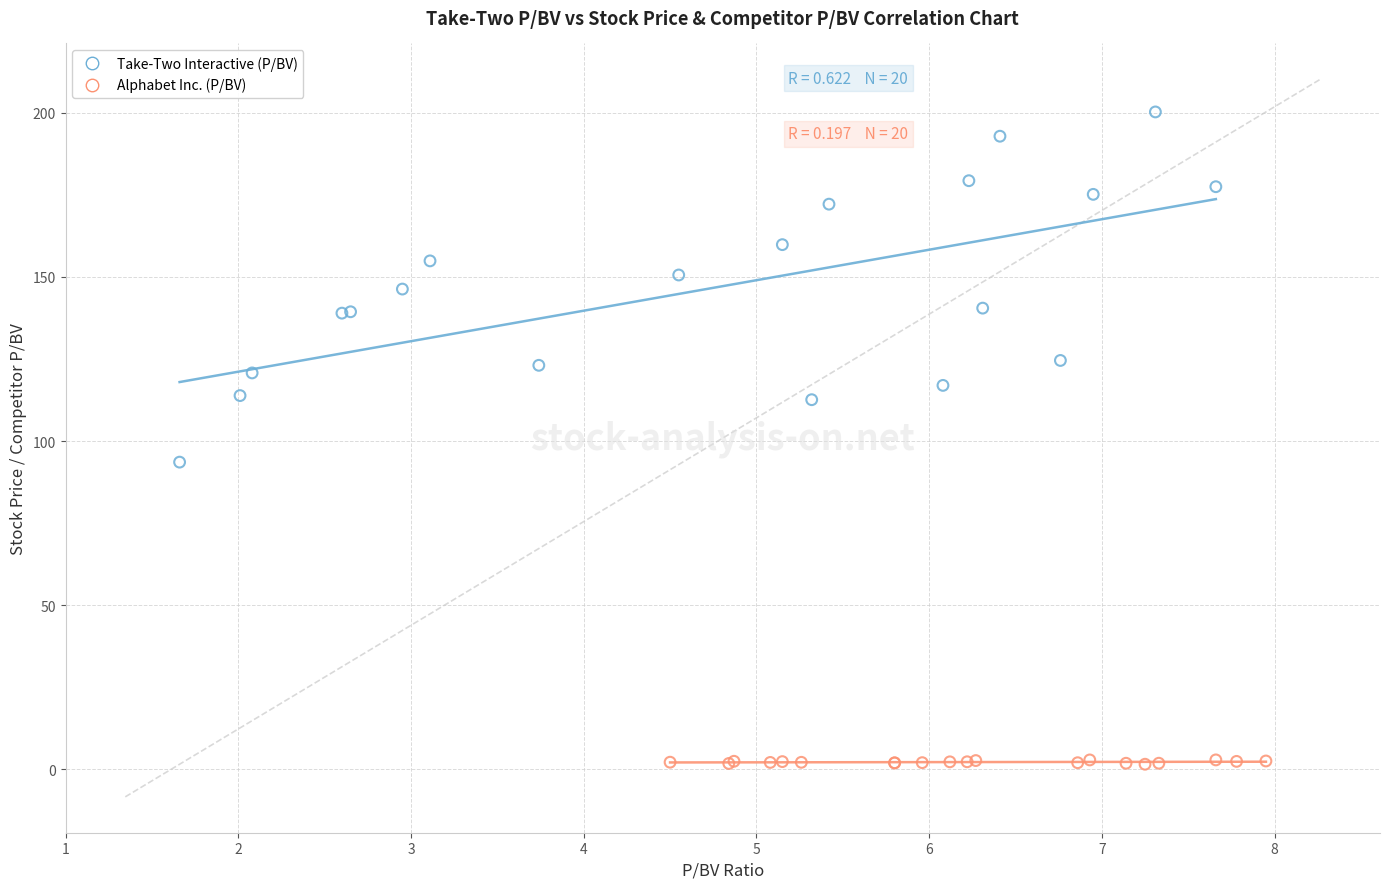

Which series reaches the minimum Y coordinate?

Alphabet Inc. (P/BV)